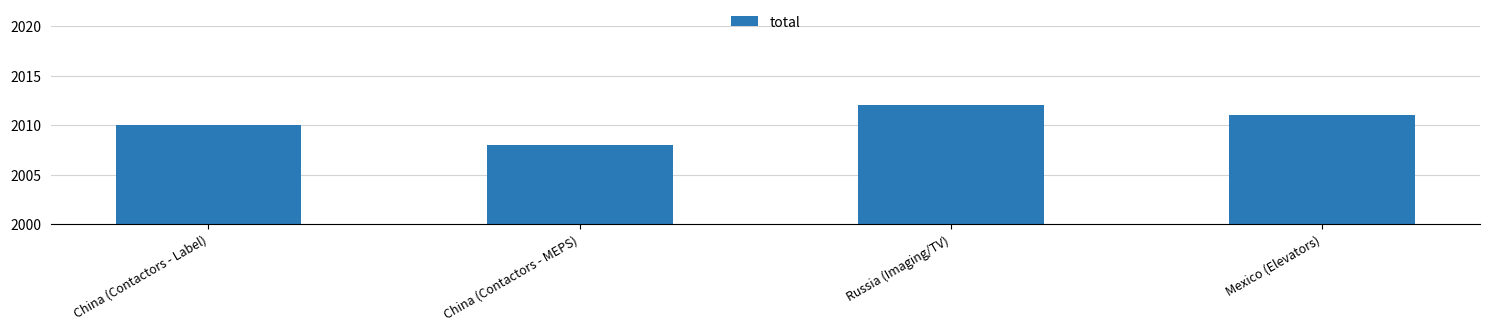

Reading left to right, list all the values displayed in this chart.

2010	2008	2012	2011